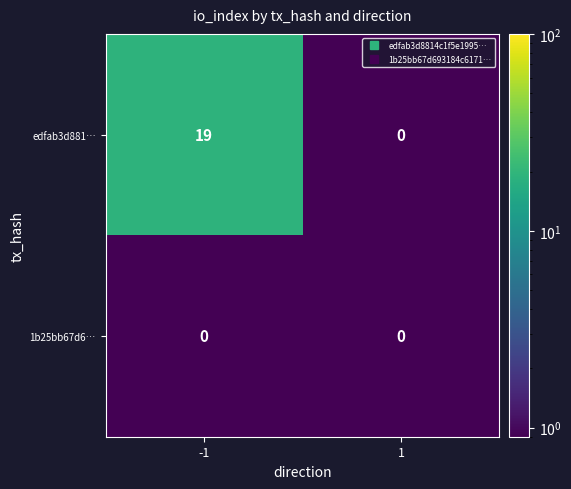

Reading left to right, what are all the values shown in this chart?

edfab3d881…: 19	0
1b25bb67d6…: 0	0